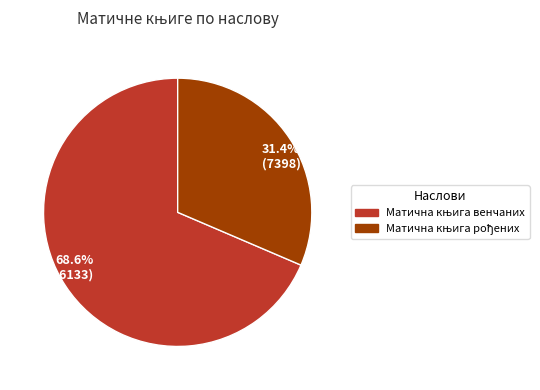

Combined, do 31.4% (7398) and 68.6% (16133) account for over 50%?

Yes